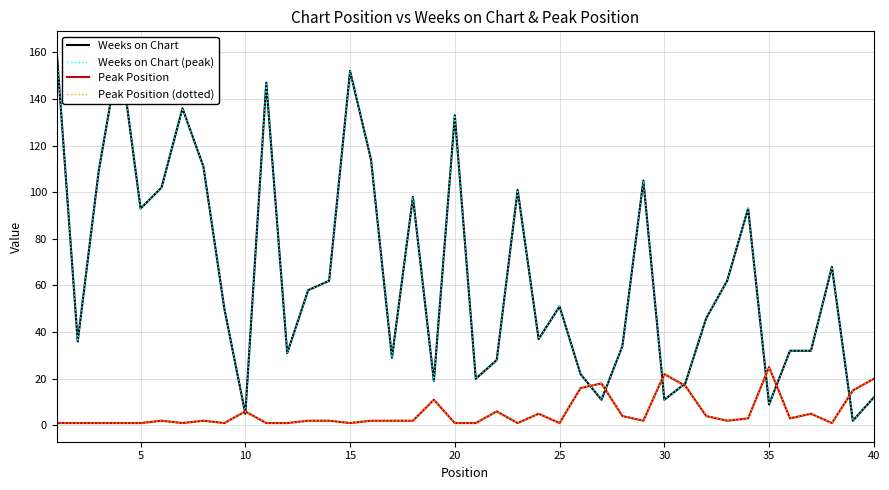

Which series has the widest spread of values?

Weeks on Chart